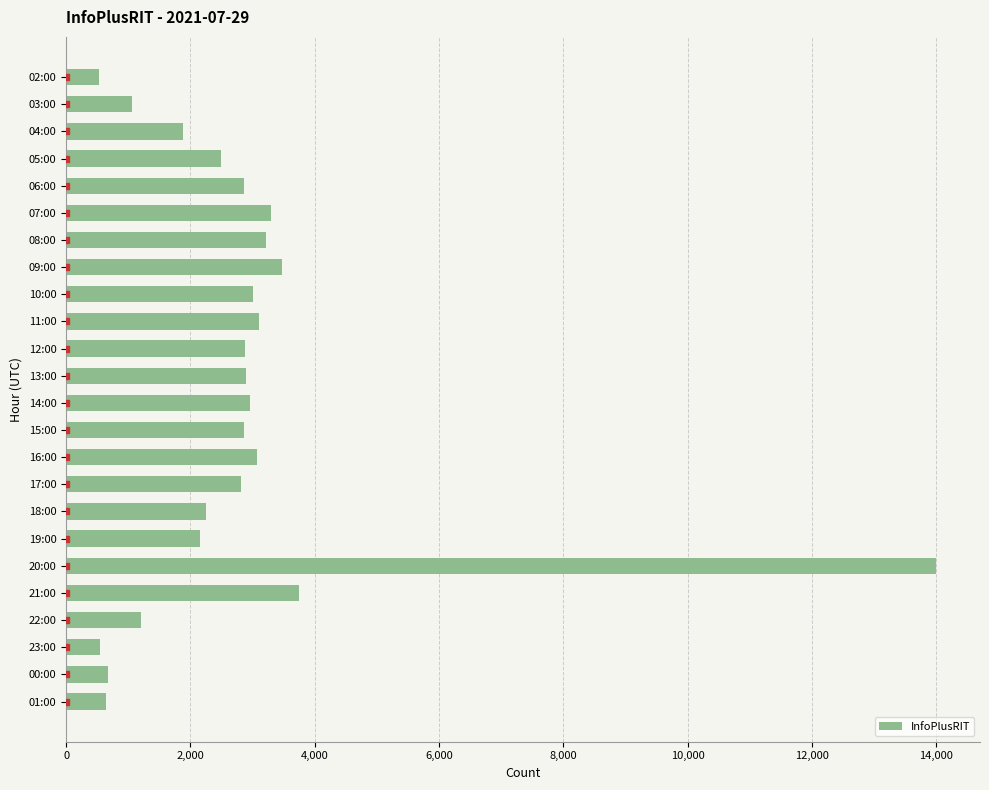

Count the number of categories in the chart.

24